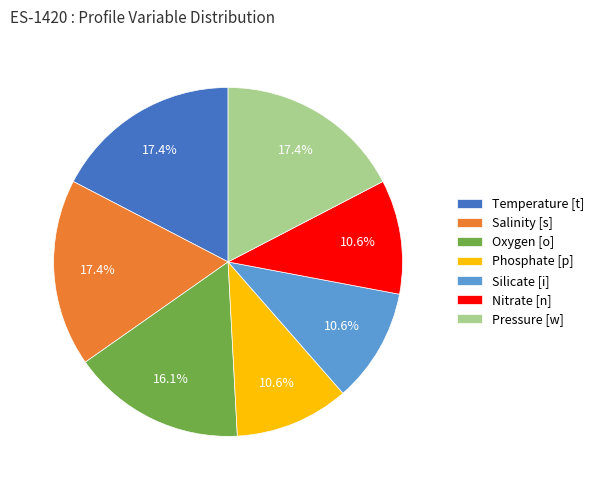

The Temperature [t] slice represents 17% of the pie. True or false?

True